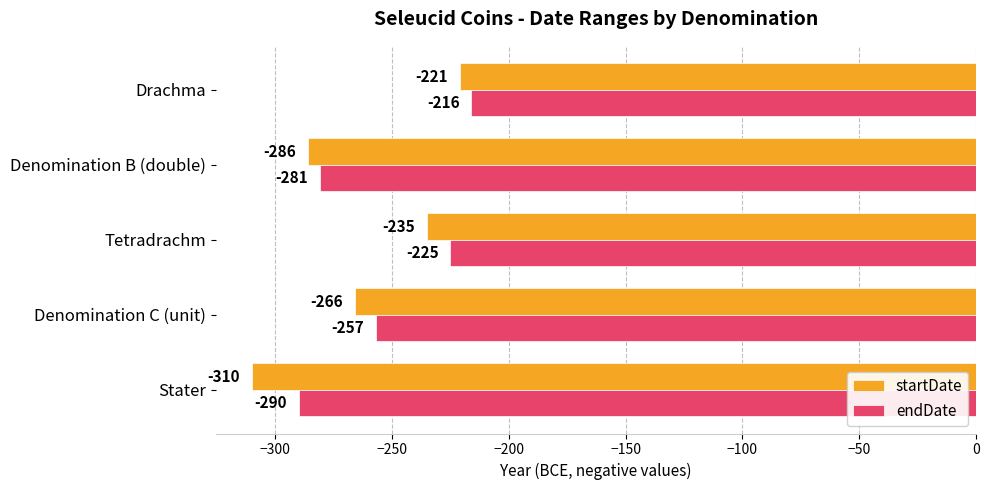

What is the sum of all endDate values?

-1269